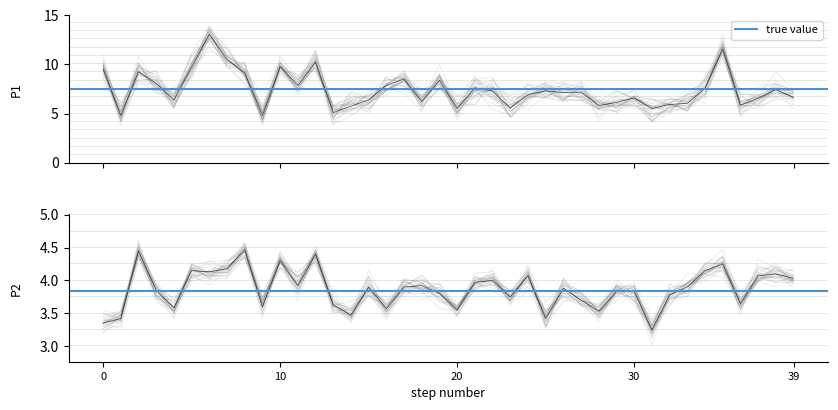

The value of P1 at 01:52 is 1.5. True or false?

False